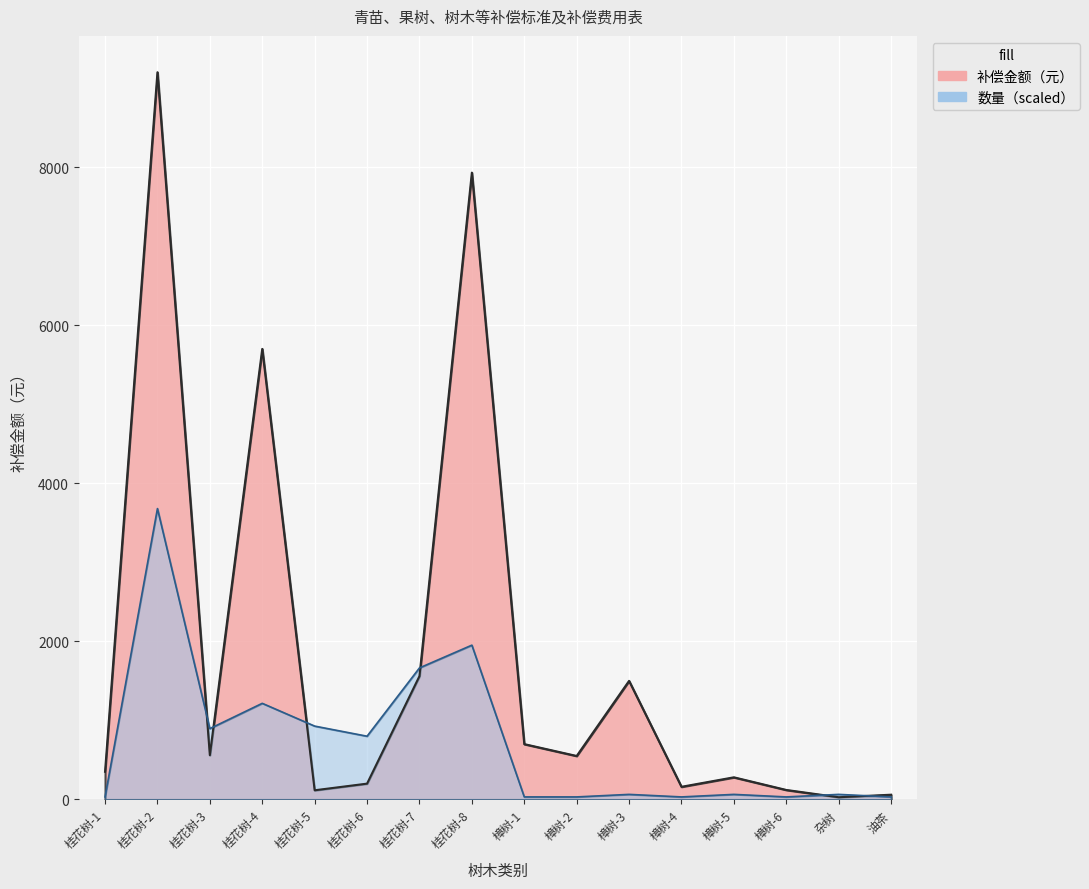

Which series changed the most between 桂花树-6 and 樟树-6?

数量